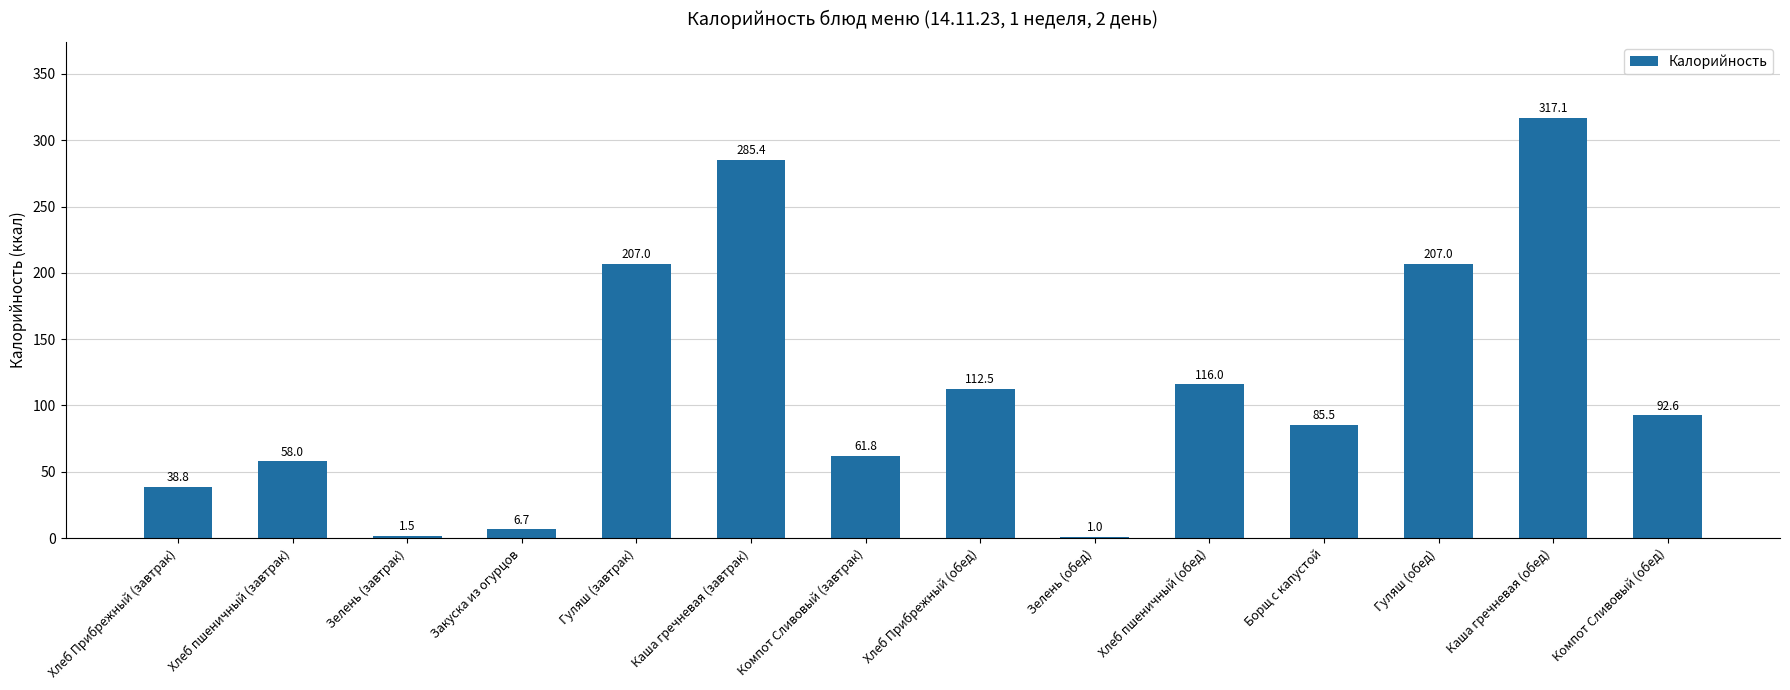

Between Зелень (обед) and Гуляш (завтрак), which is larger?

Гуляш (завтрак)